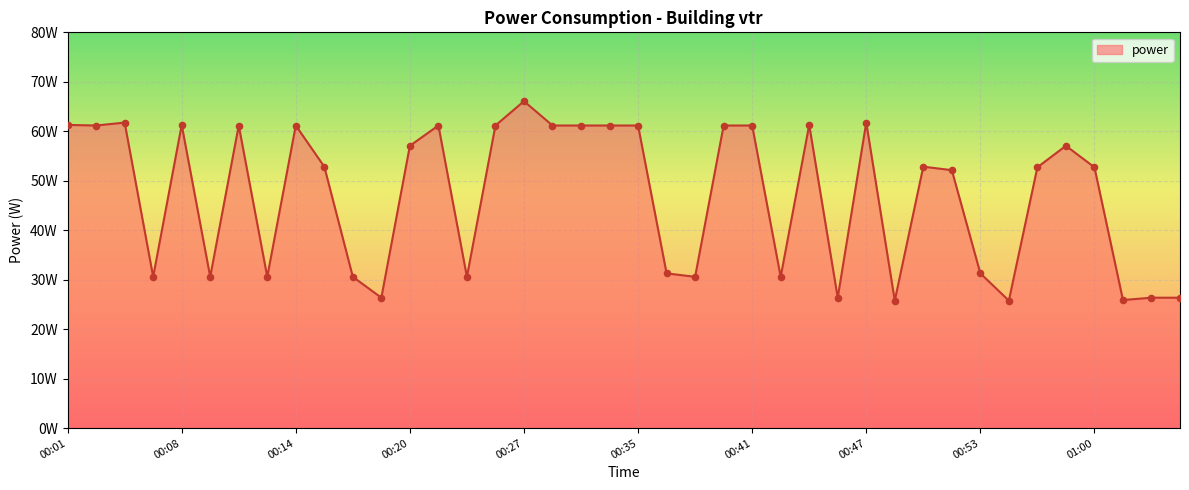

Does the chart have visible grid lines?

Yes